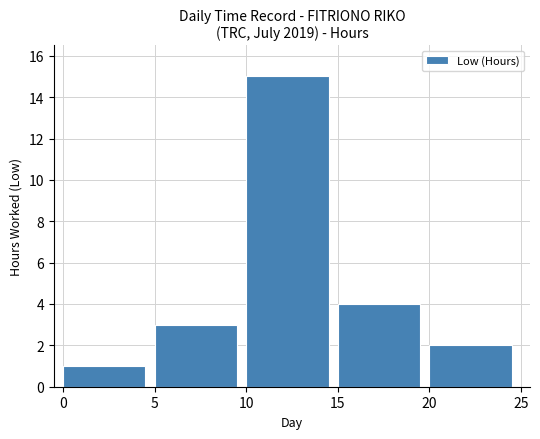

What is the ratio of the value at 5 to the value at 20?

1.5